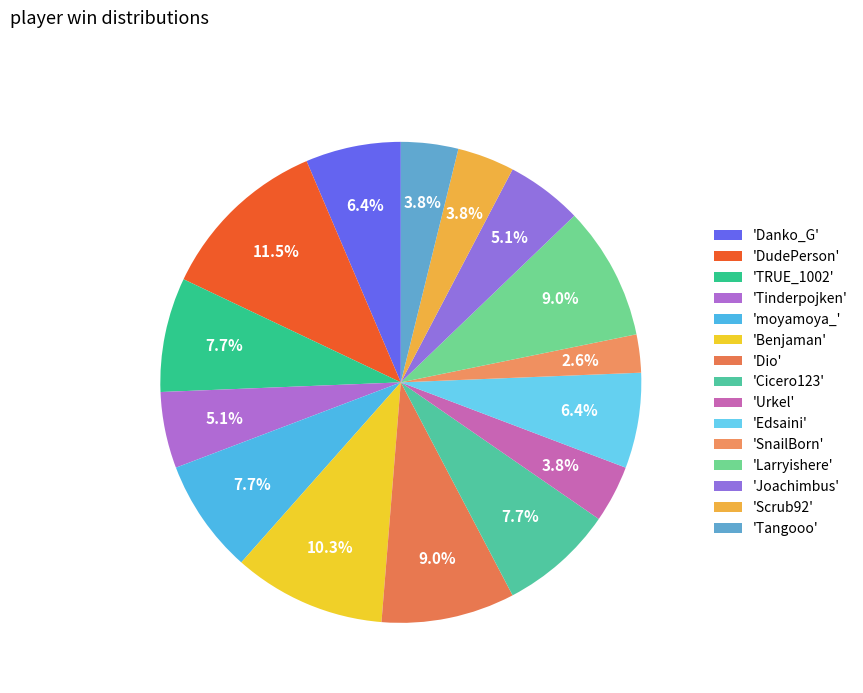

How many segments does this pie chart have?

15